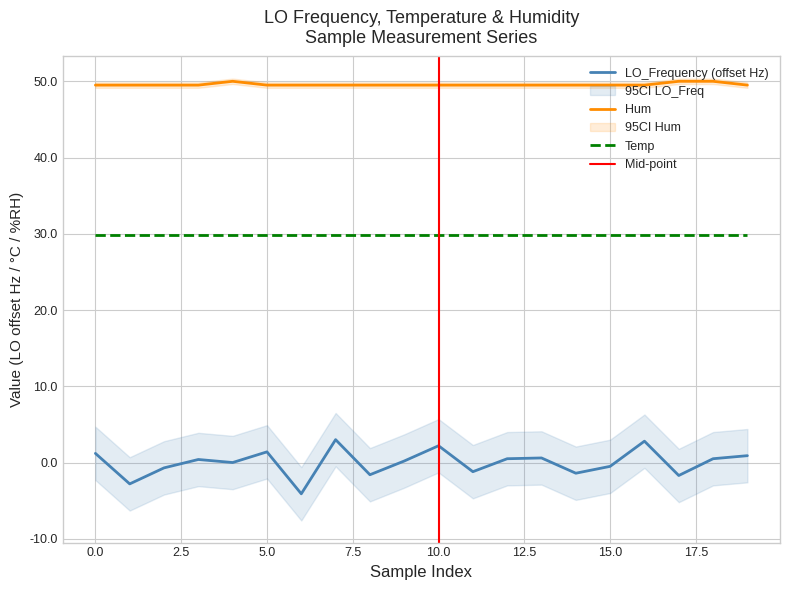

What position from the left is 16?

17